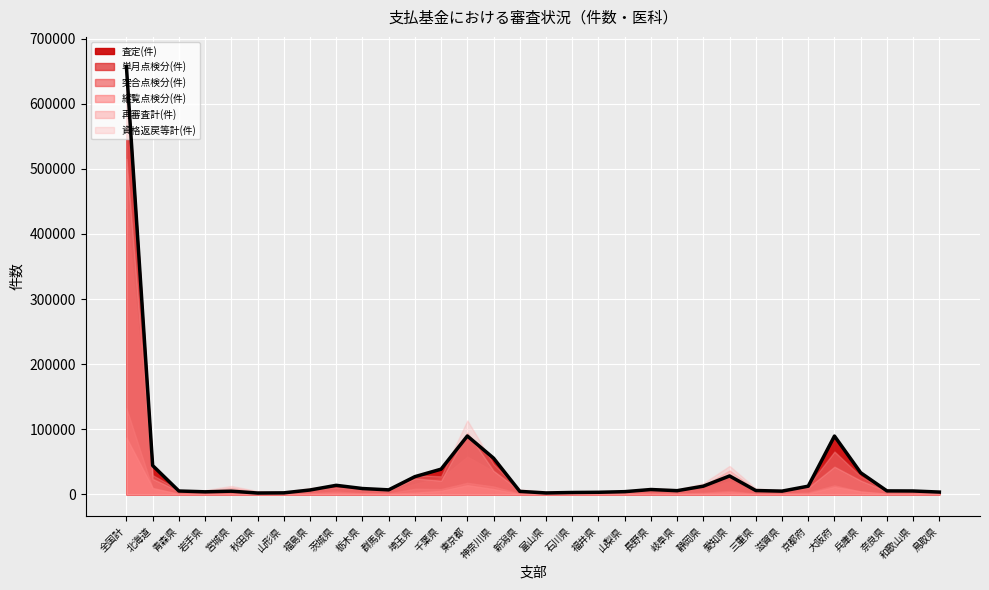

What is the smallest value displayed?

1961